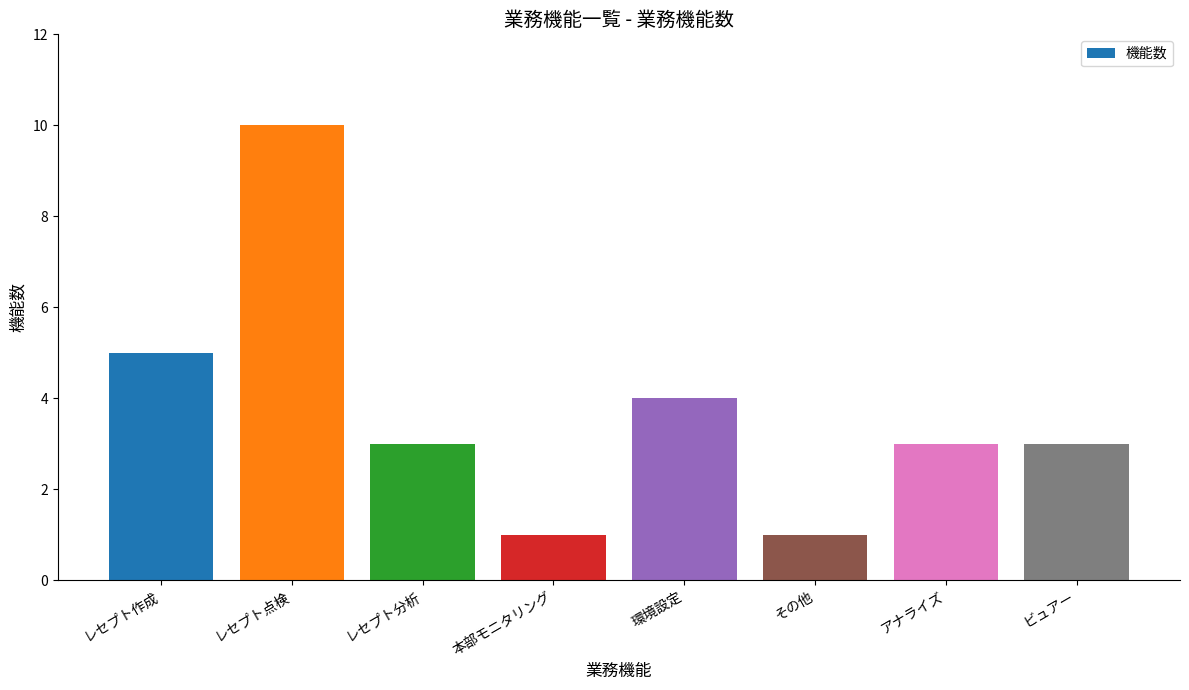

Reading left to right, list all the values displayed in this chart.

レセプト作成=5	レセプト点検=10	レセプト分析=3	本部モニタリング=1	環境設定=4	その他=1	アナライズ=3	ビュアー=3